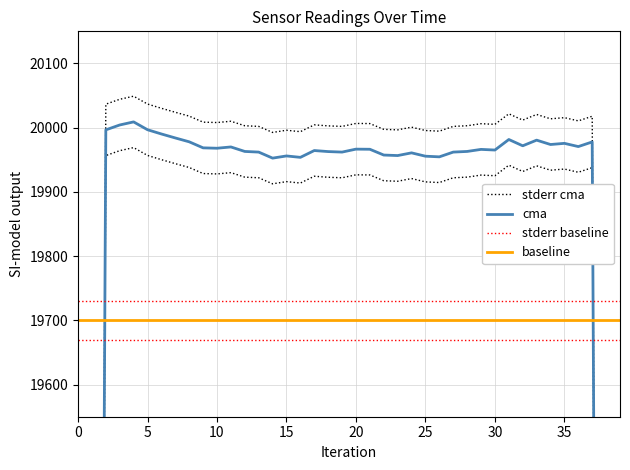

How many series are shown in this chart?

4